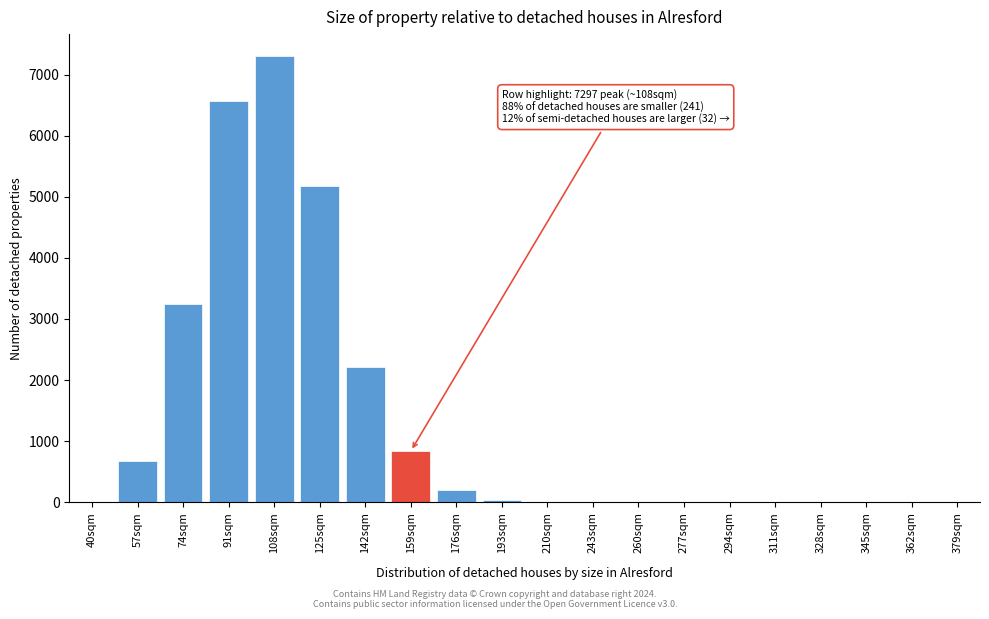

Between 311sqm and 176sqm, which is larger?

176sqm